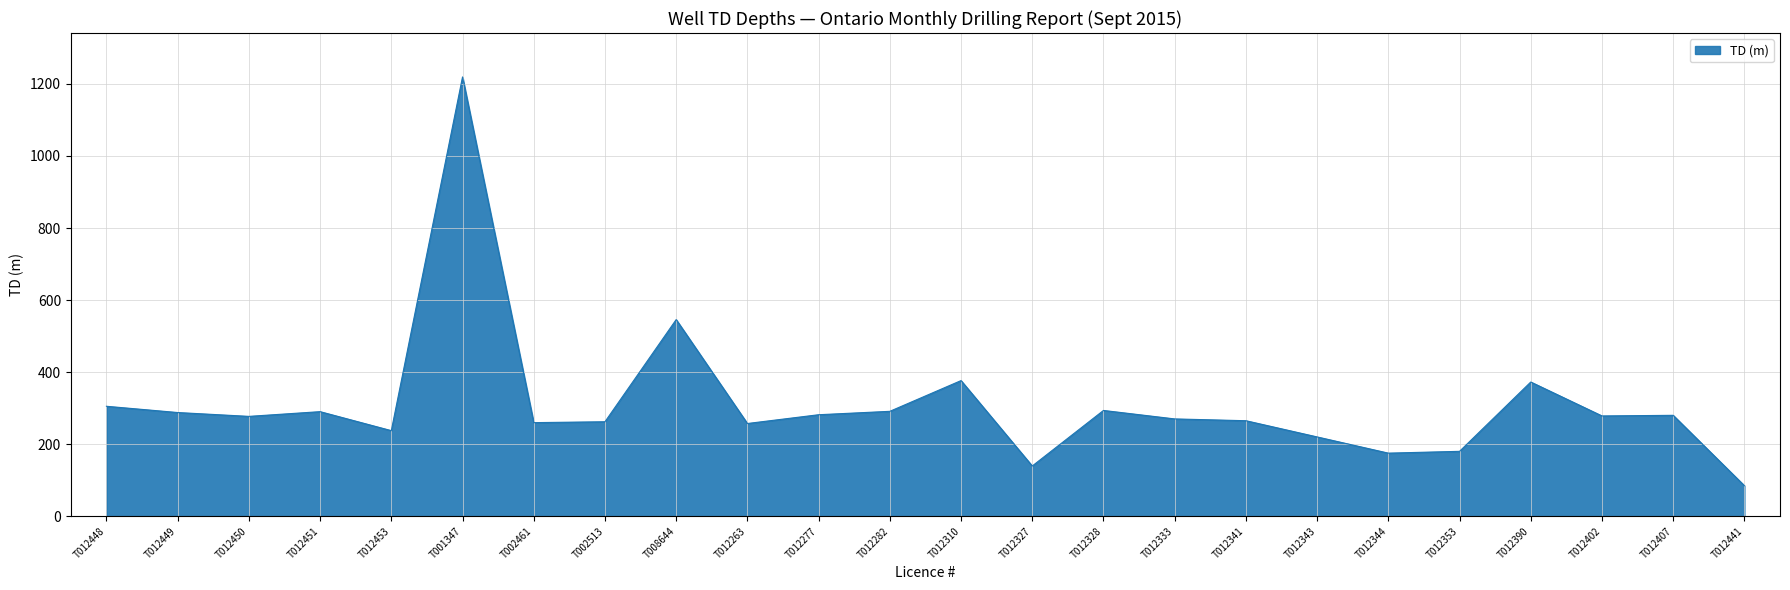

What is the difference between the maximum and minimum values?

1134.9